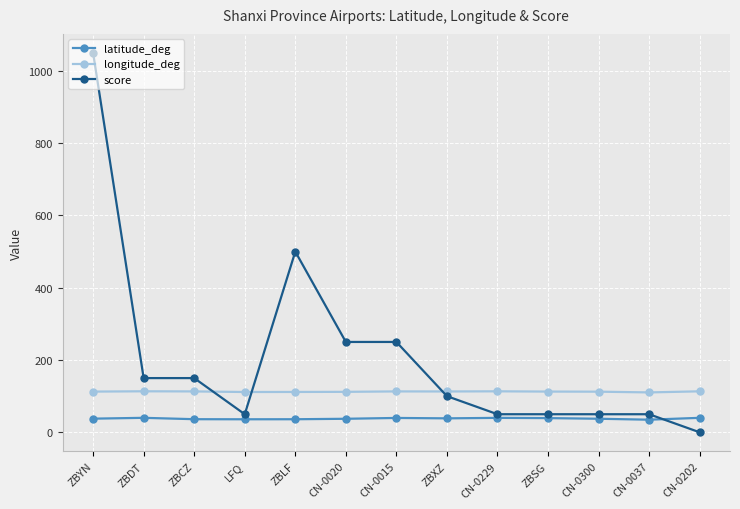

How many data points does each series have?

13